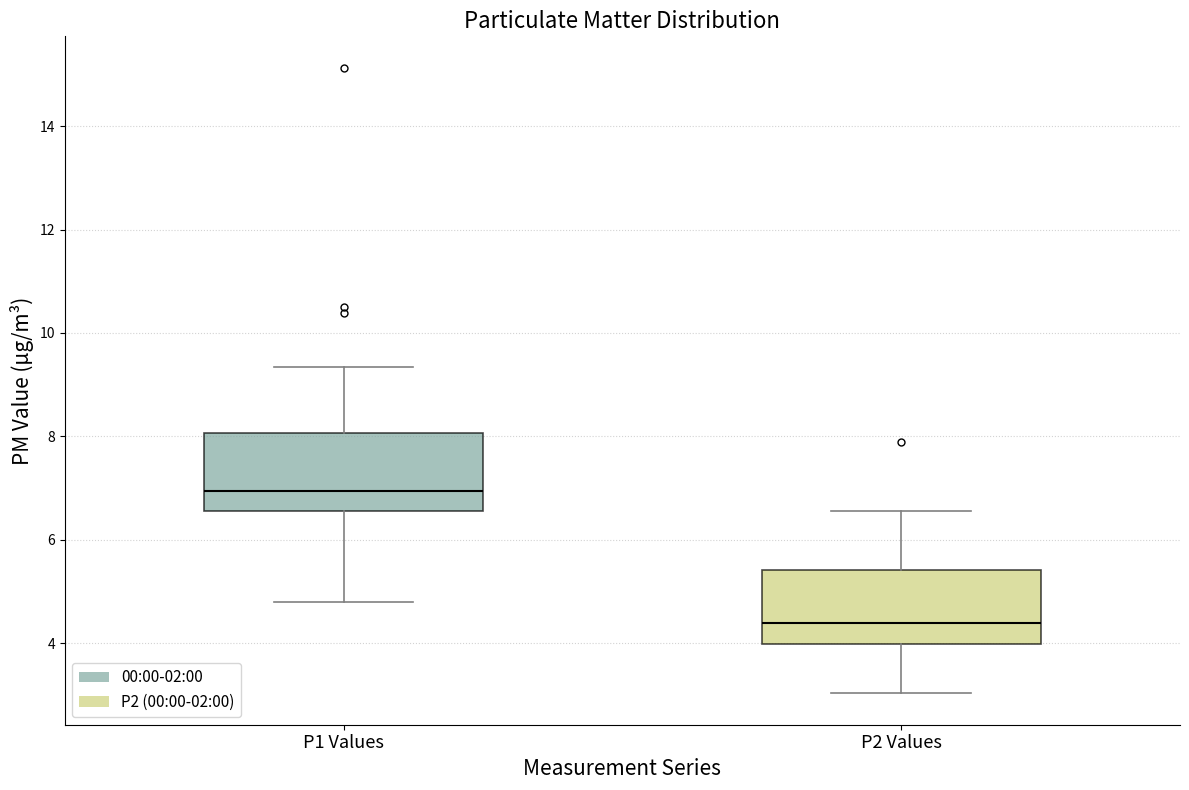

Reading left to right, read every box against the y-axis: the position of its median line, the range the box covers, and the ends of its whiskers. The values are not printed on the chart, so give them approximately, as read against the axis.

P1 Values: median 7.0, box 6.6 to 8.0, whiskers 4.8 to 9.4
P2 Values: median 4.4, box 4.0 to 5.4, whiskers 3.0 to 6.6